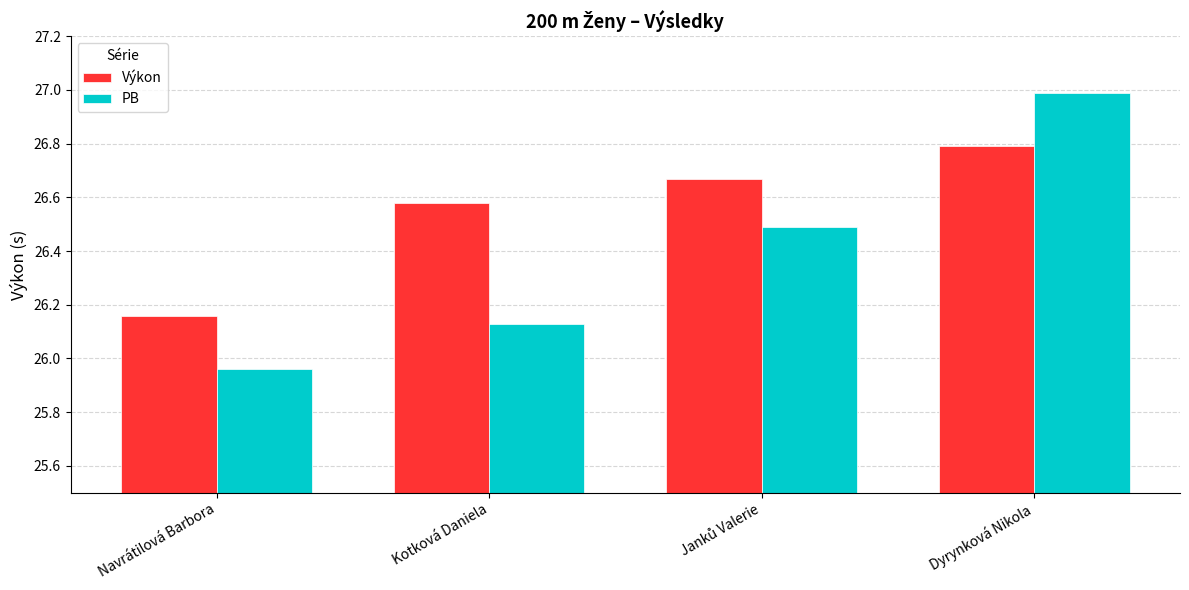

What is the difference between the maximum and minimum values in the PB series?

1.0